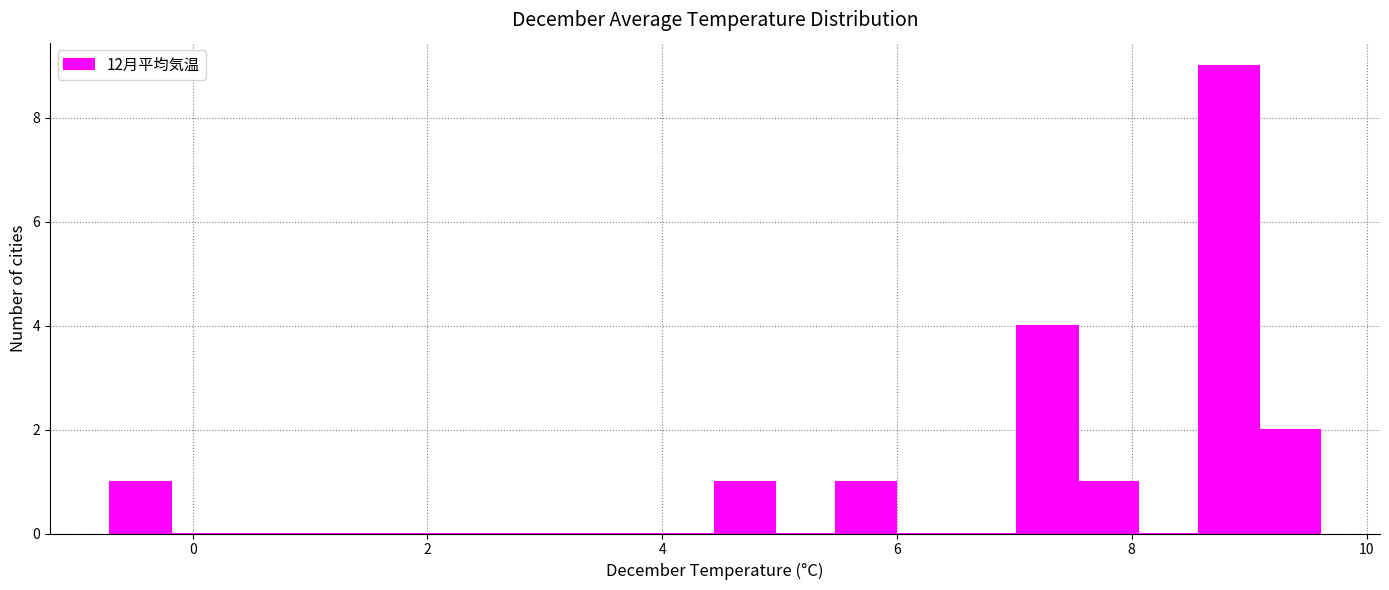

Around what value on the x-axis is the tallest bar? Give the approximate position of its centre, as read against the axis.

8.8